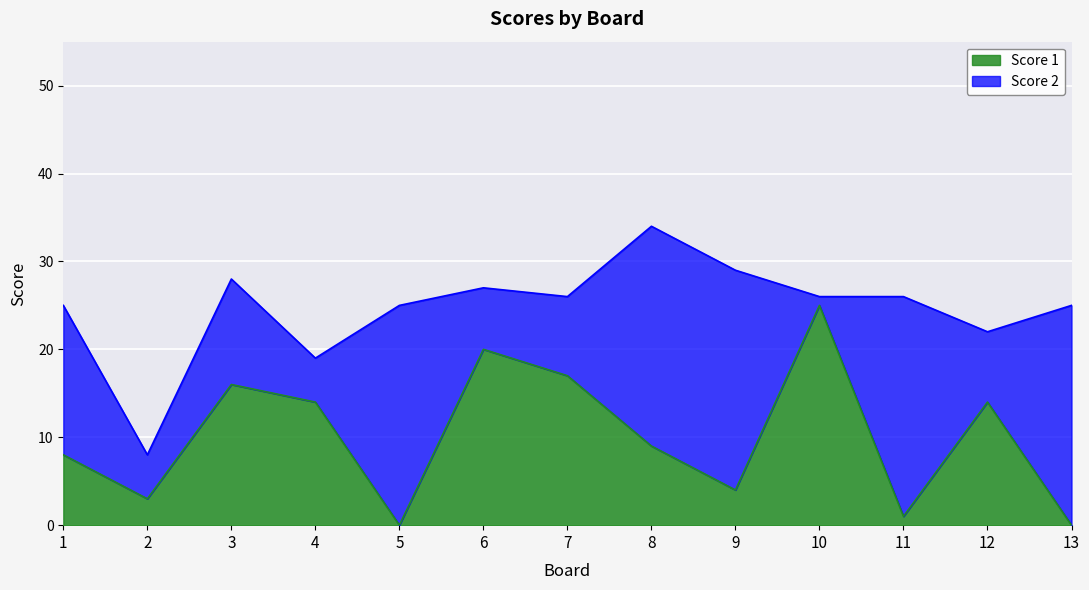

Which has a higher value, 9 or 12?

12